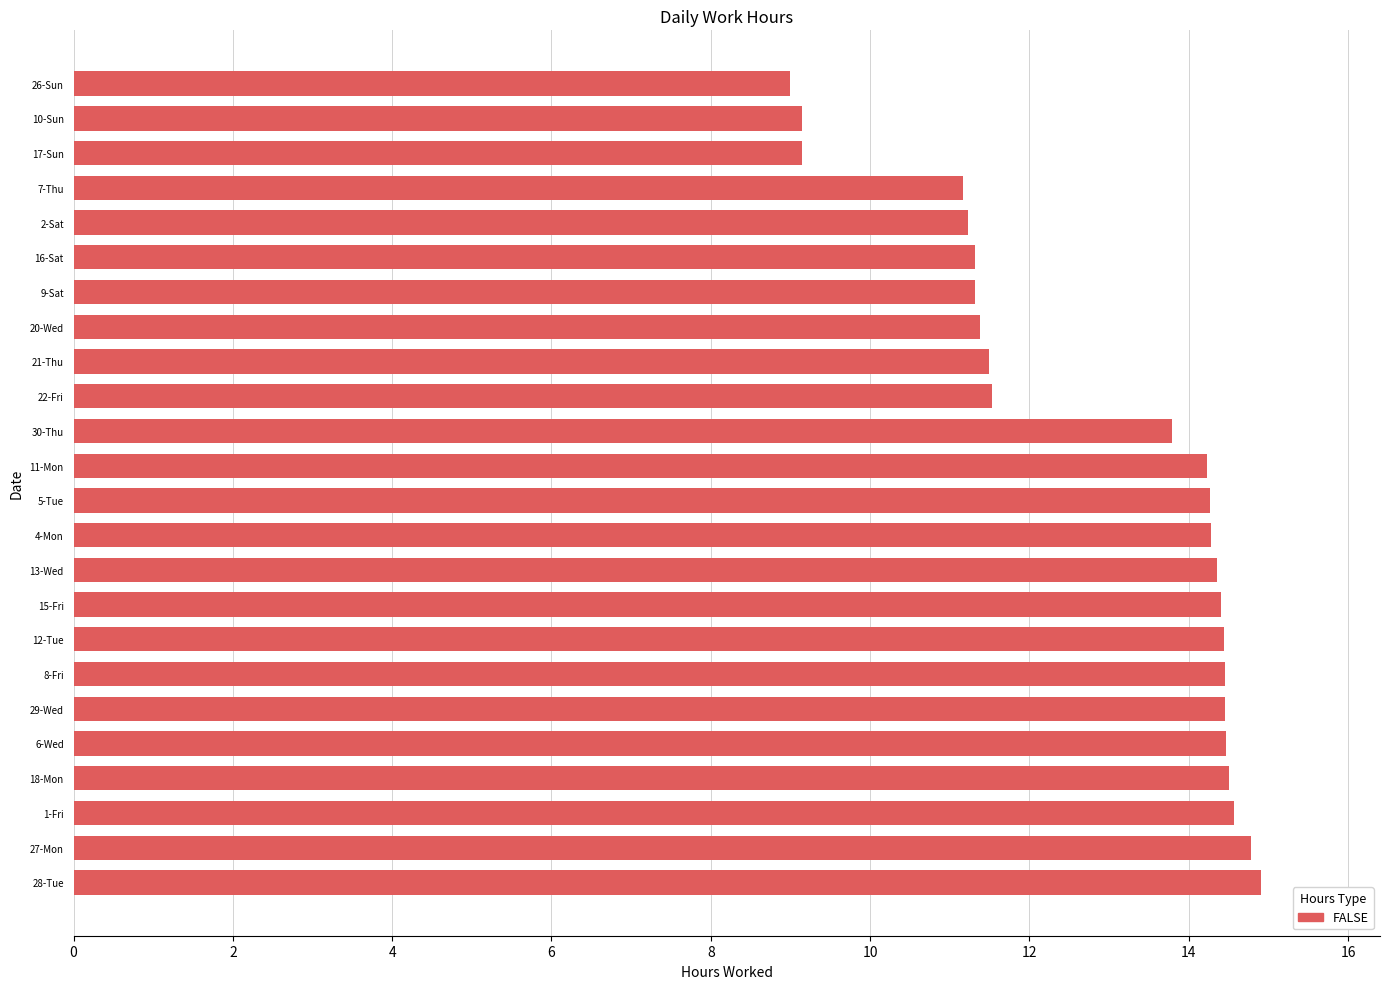

The chart shows a value of 6.1 at 11-Mon. True or false?

False